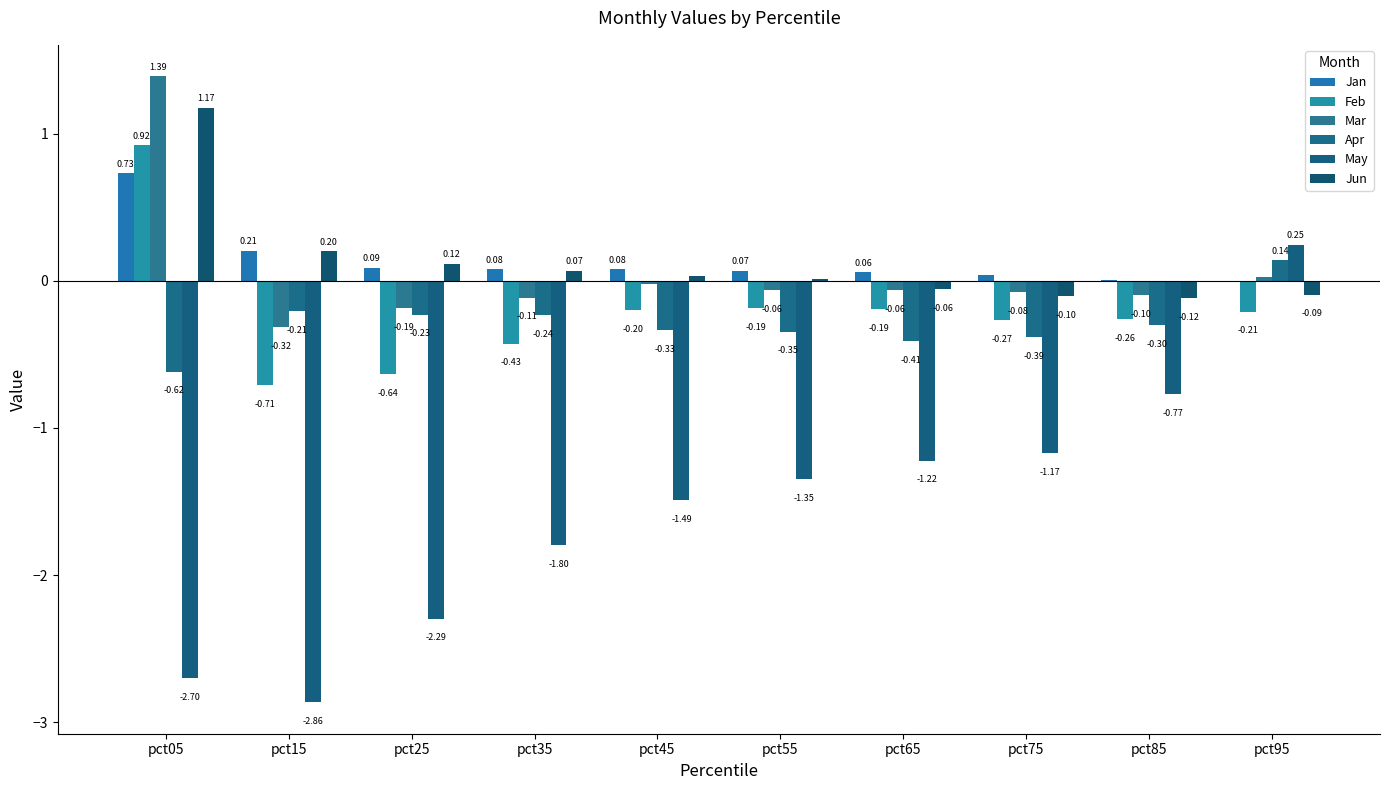

What are all the series names shown in the legend?

Jan, Feb, Mar, Apr, May, Jun